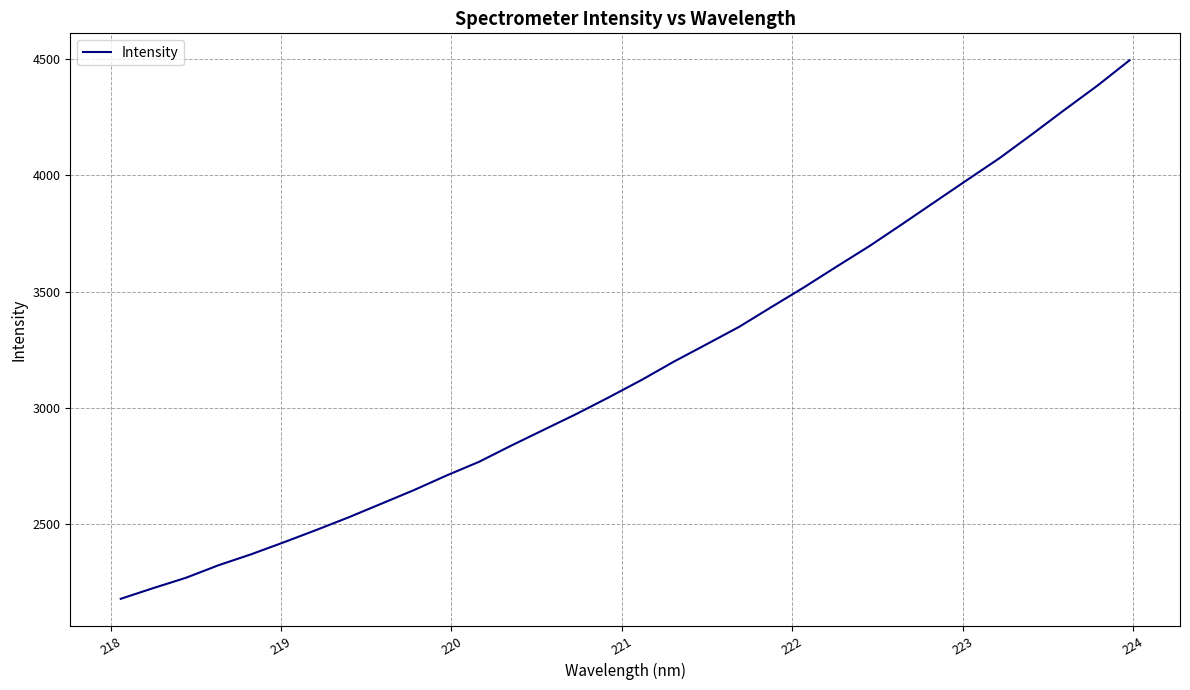

What is the smallest value displayed?

2176.1